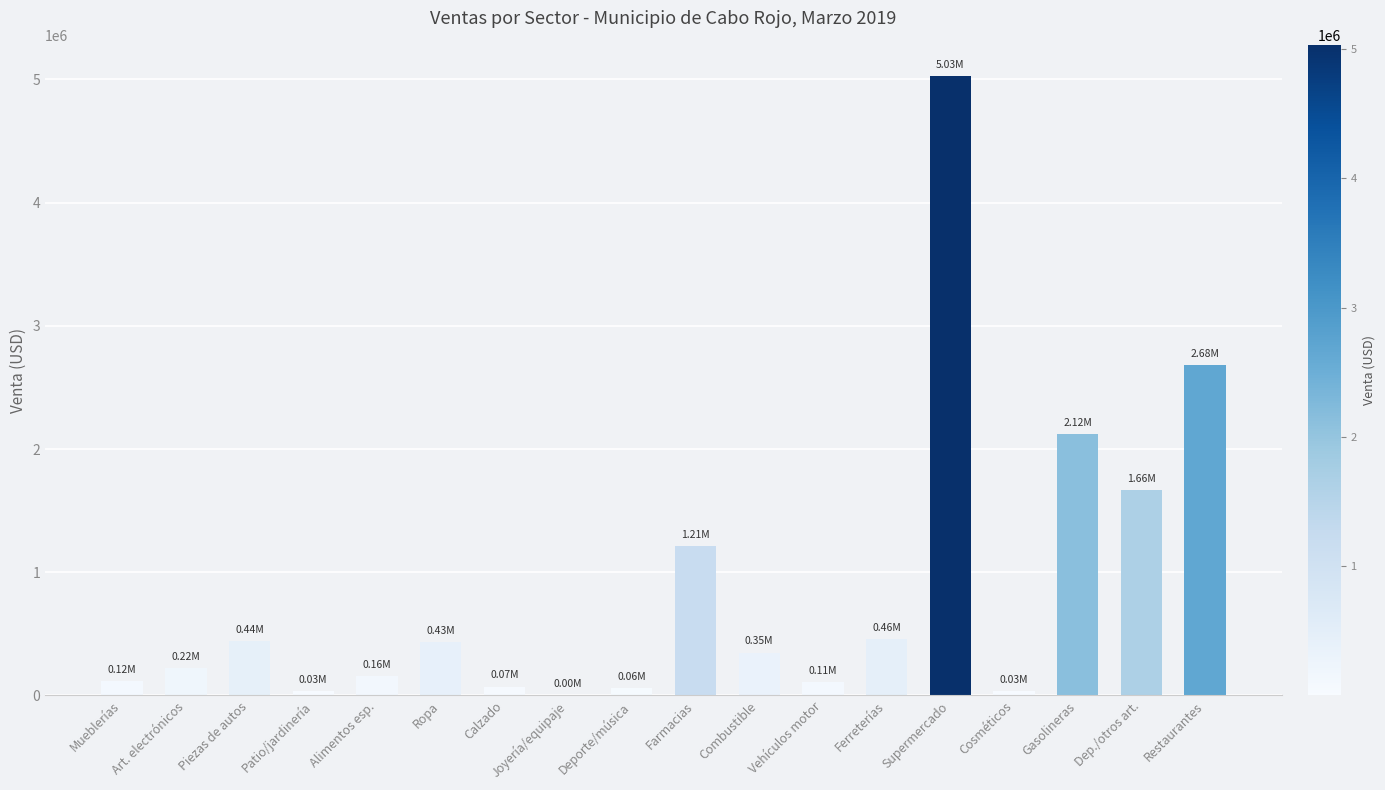

At which label is the value closest to 2516210?

Restaurantes